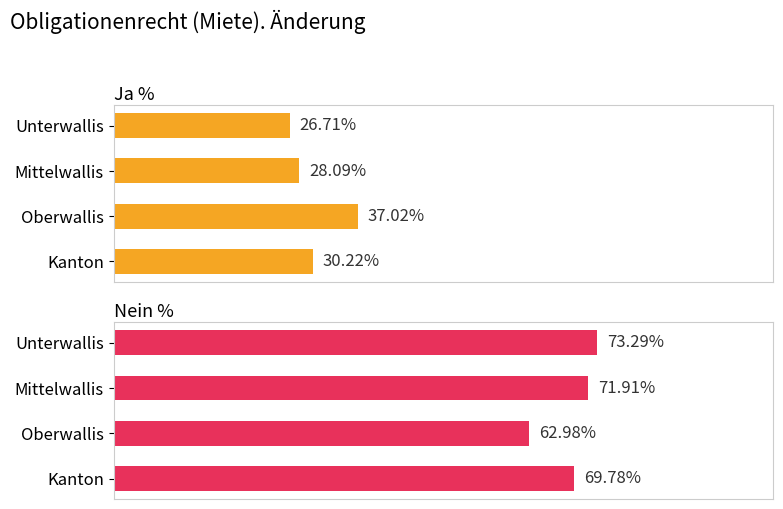

Which has a higher value, Kanton or Mittelwallis?

Kanton